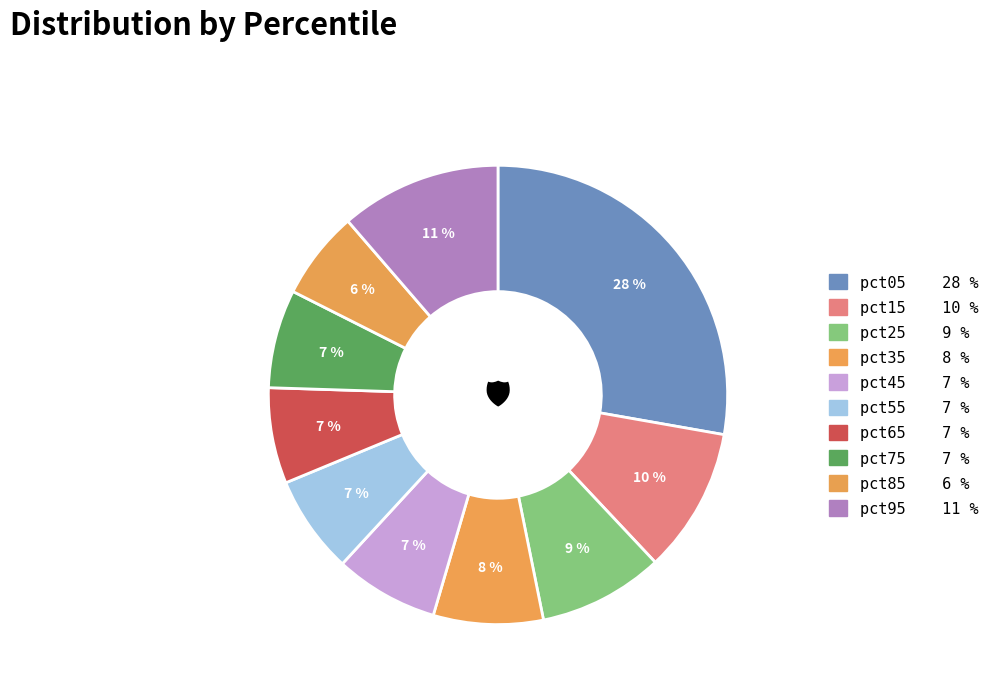

Is it true that pct25 is 2% of the pie?

False